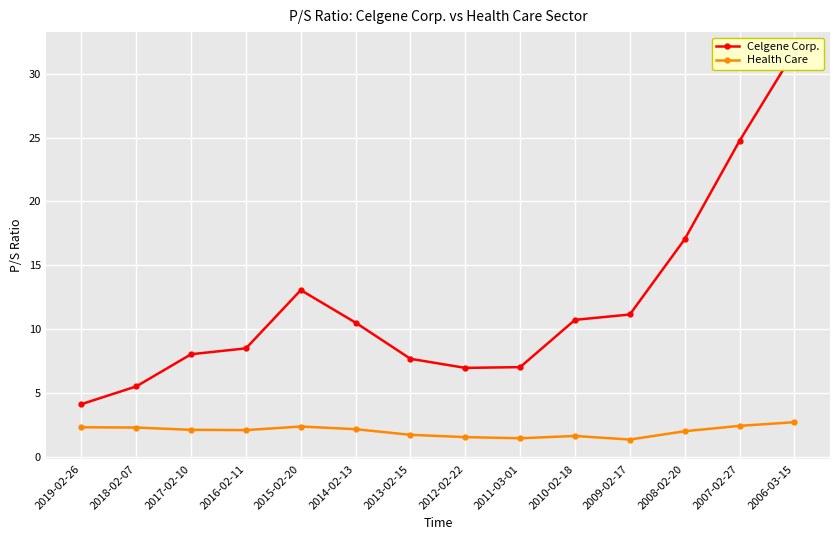

What is the value of the Celgene Corp. point at the 12th from the left?

17.0